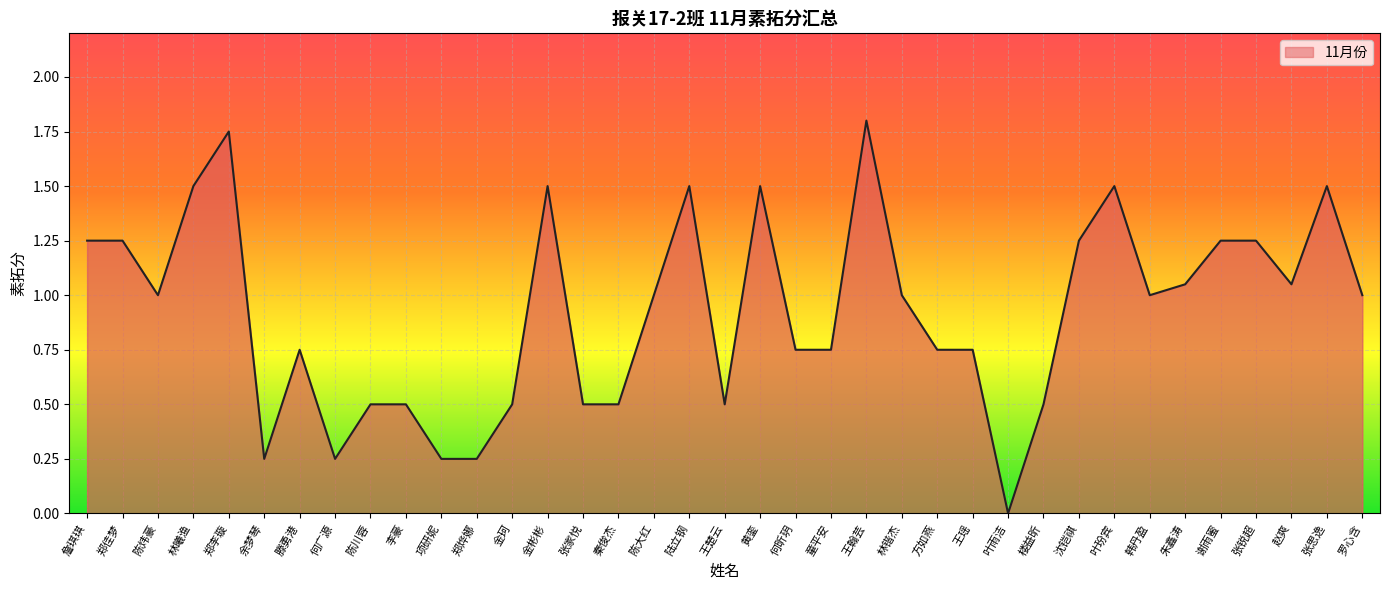

Reading left to right, extract all data points from this chart.

1.2	1.2	1.0	1.5	1.8	0.2	0.8	0.2	0.5	0.5	0.2	0.2	0.5	1.5	0.5	0.5	1.0	1.5	0.5	1.5	0.8	0.8	1.8	1.0	0.8	0.8	0.0	0.5	1.2	1.5	1.0	1.1	1.2	1.2	1.1	1.5	1.0